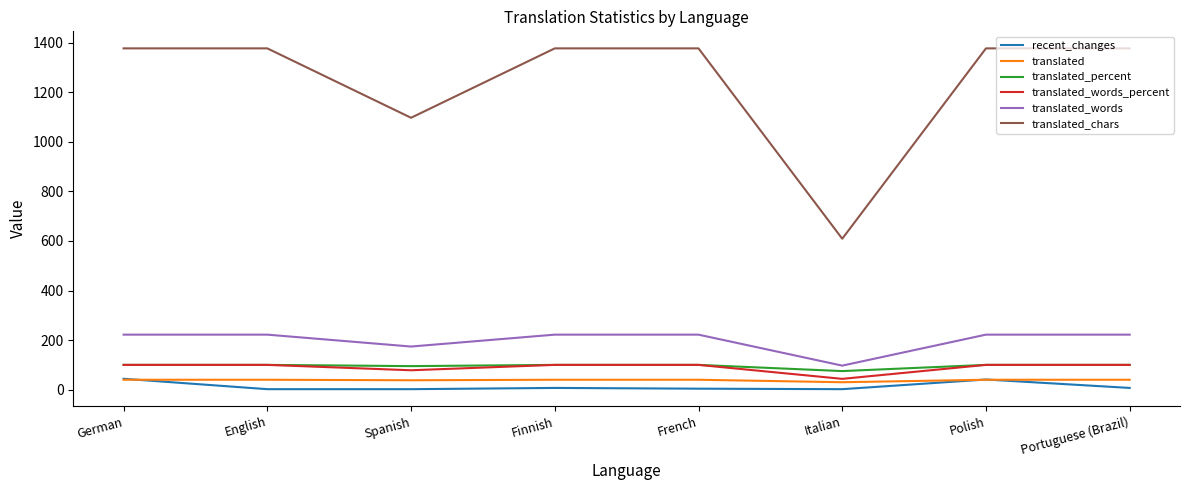

Is the value of translated_chars at English greater than the value of translated at English?

Yes